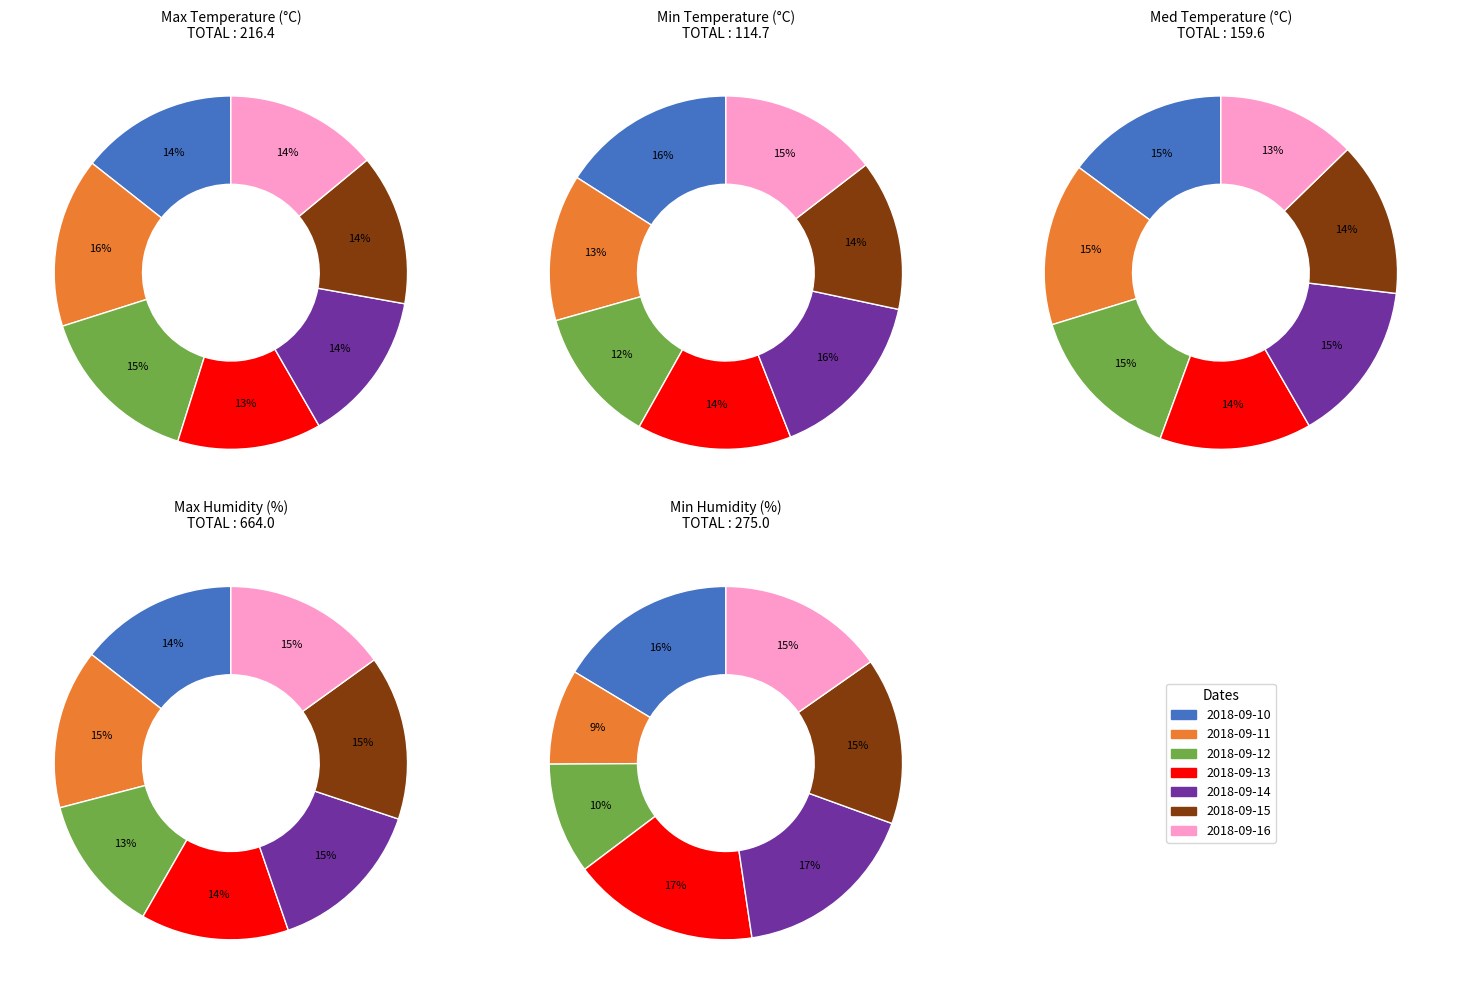

What is the smallest slice in the pie chart?

2018-09-12